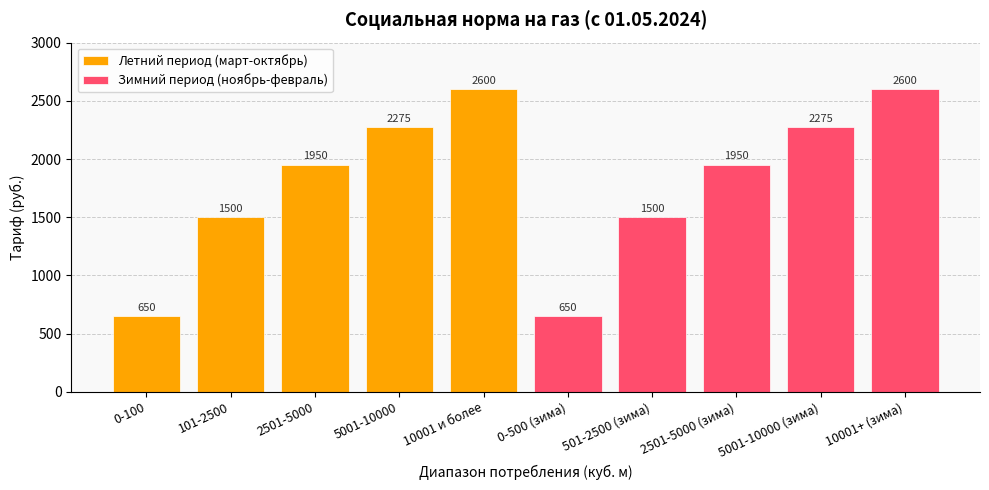

What is the value of the Зимний период (ноябрь-февраль) bar at the 4th from the left?

2275